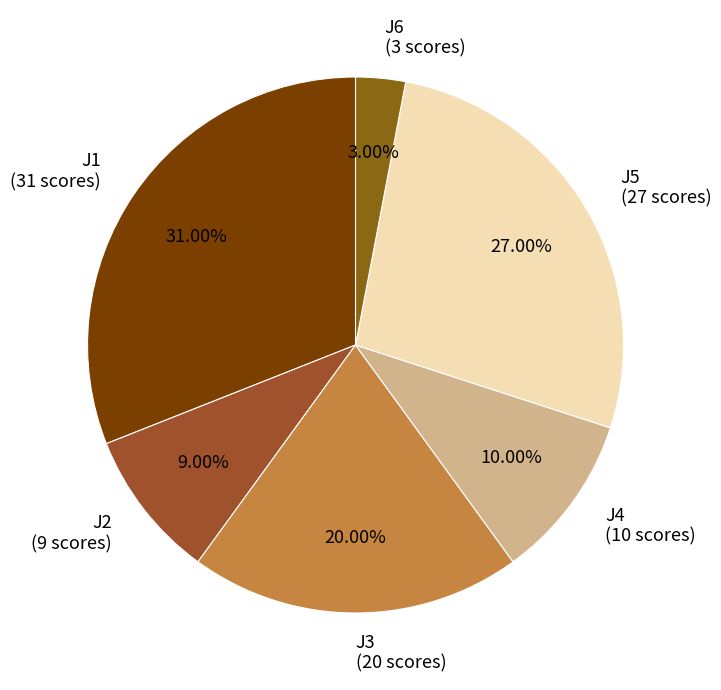

Does any single category account for the majority?

No